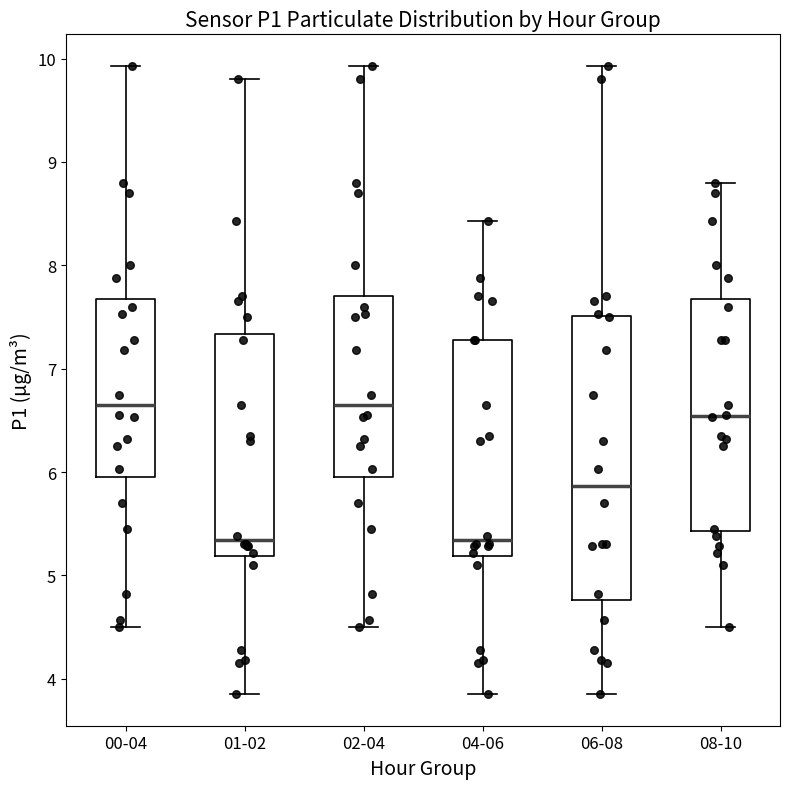

Reading left to right, read every box against the y-axis: the position of its median line, the range the box covers, and the ends of its whiskers. The values are not printed on the chart, so give them approximately, as read against the axis.

00-04: median 6.7, box 5.9 to 7.7, whiskers 4.5 to 9.9
01-02: median 5.3, box 5.2 to 7.3, whiskers 3.9 to 9.8
02-04: median 6.7, box 5.9 to 7.7, whiskers 4.5 to 9.9
04-06: median 5.3, box 5.2 to 7.3, whiskers 3.9 to 8.4
06-08: median 5.9, box 4.8 to 7.5, whiskers 3.9 to 9.9
08-10: median 6.5, box 5.4 to 7.7, whiskers 4.5 to 8.8